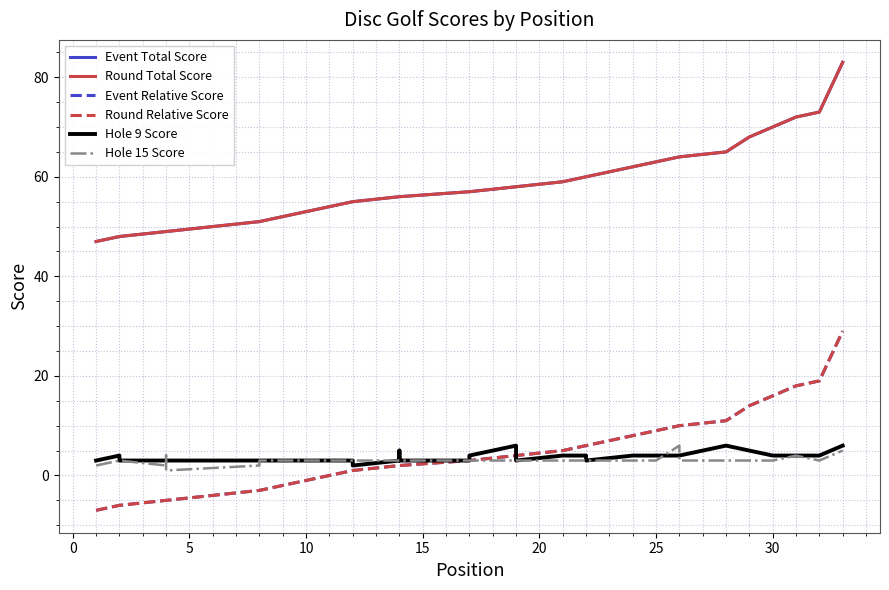

The Event Relative Score series shows 29 at 30. True or false?

False